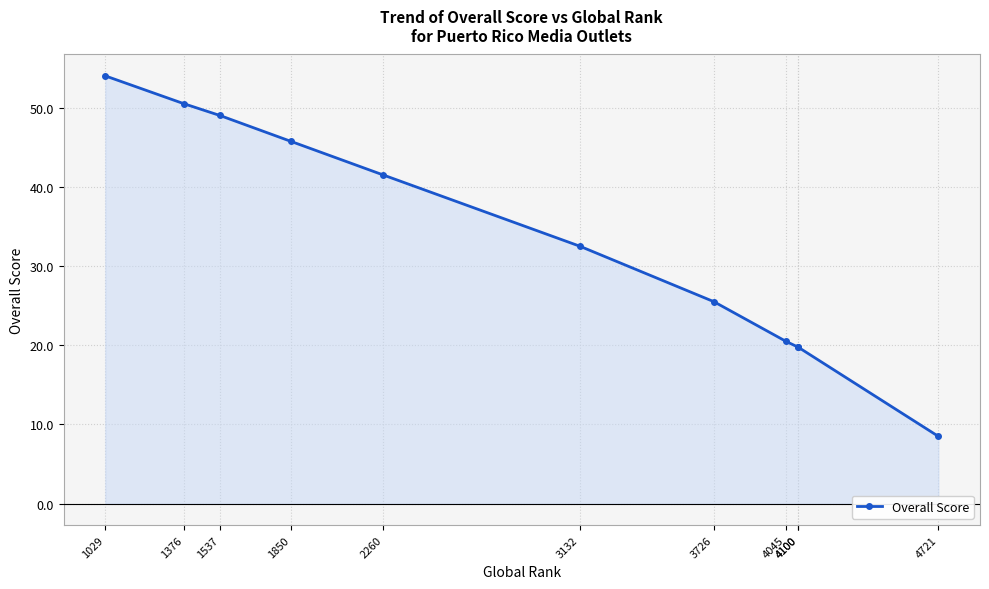

Where does the data first go above 32?

3132